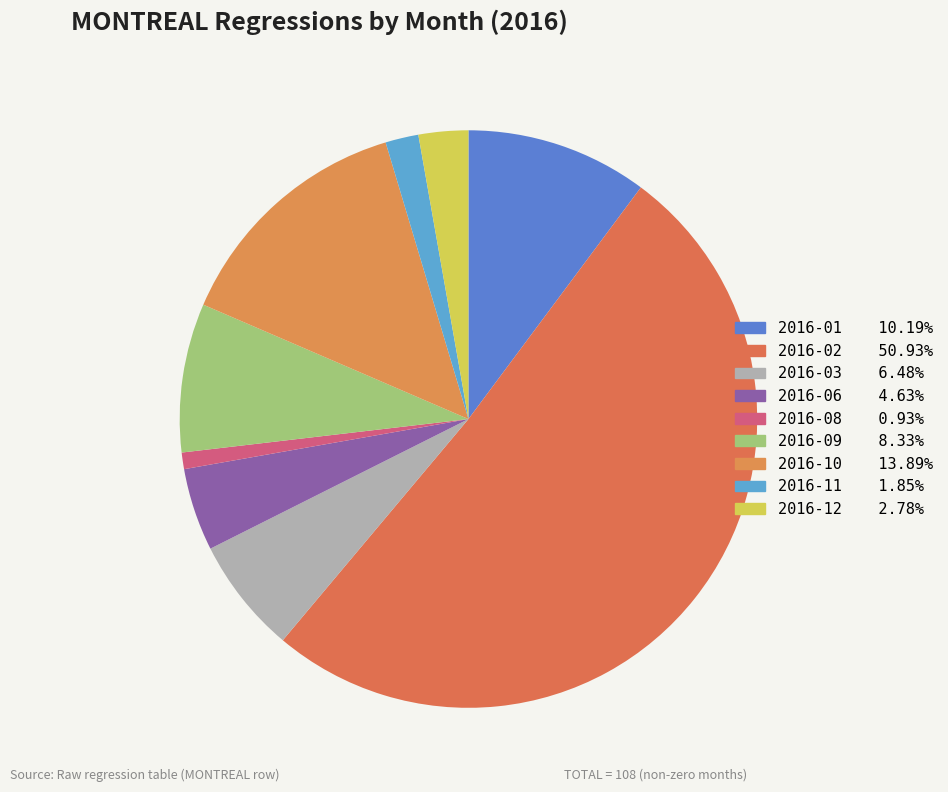

What is the largest slice in the pie chart?

2016-02